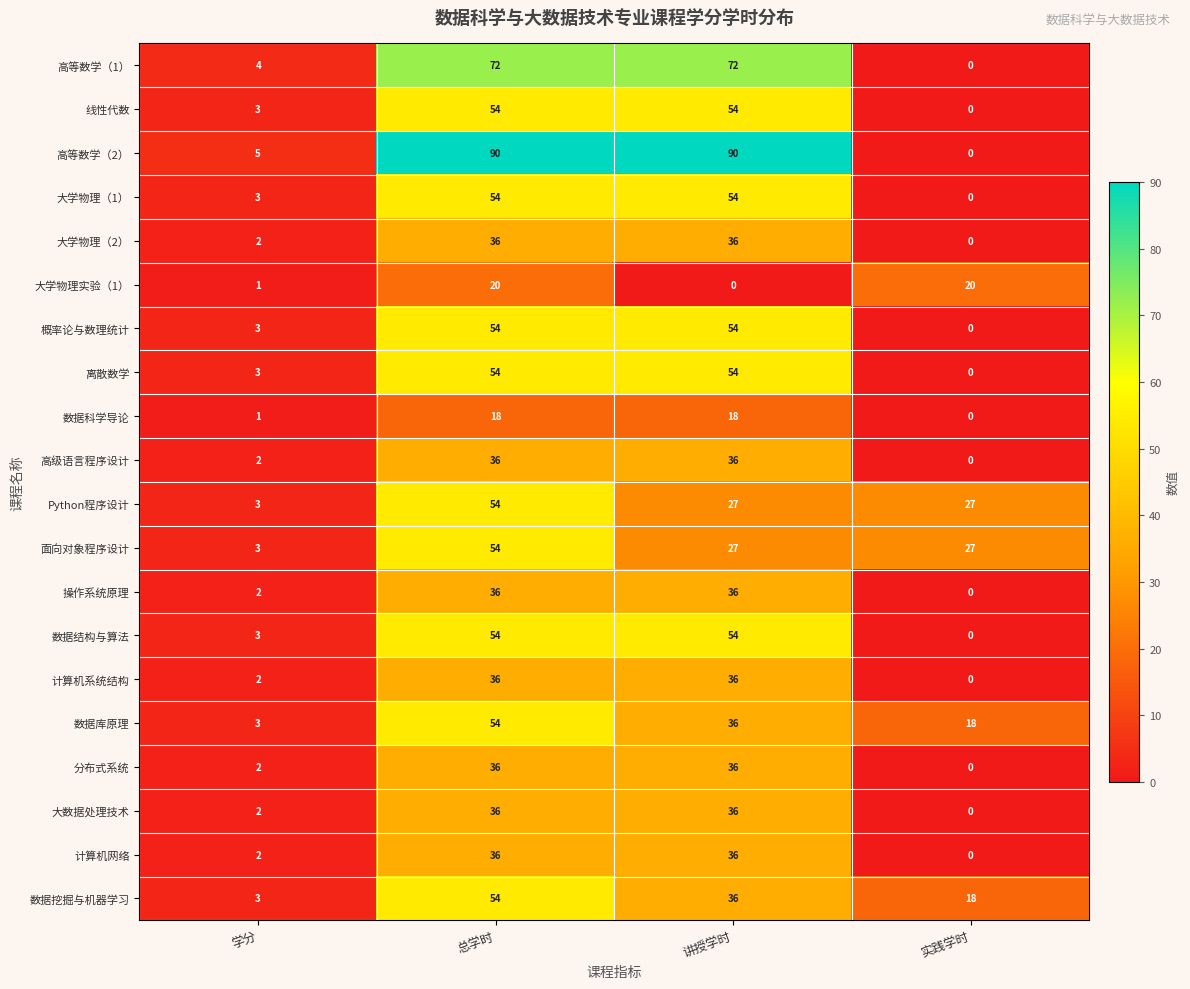

Which series changed the most between 总学时 and 实践学时?

高等数学（2）